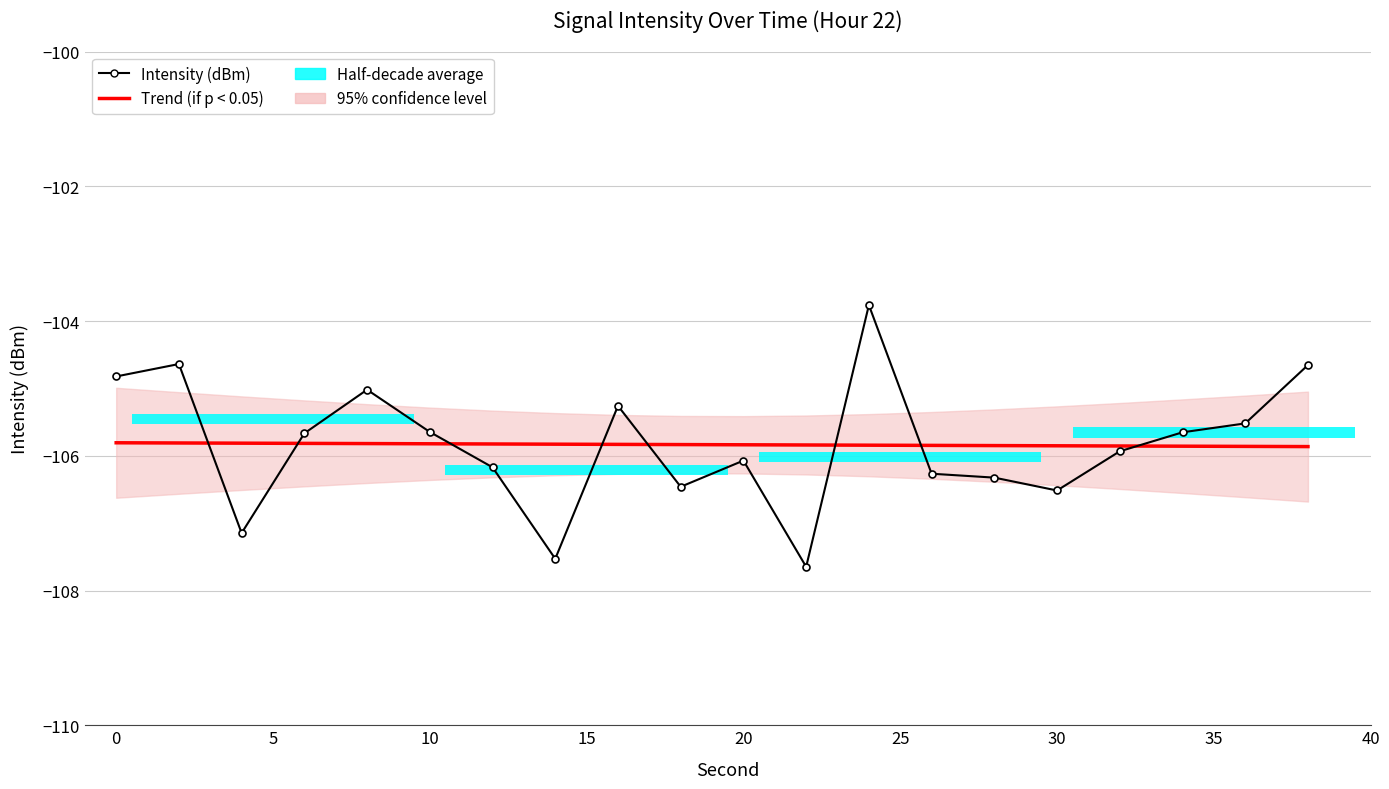

Rank the series by their average value, from lowest to highest.

Trend (if p < 0.05), Intensity (dBm)